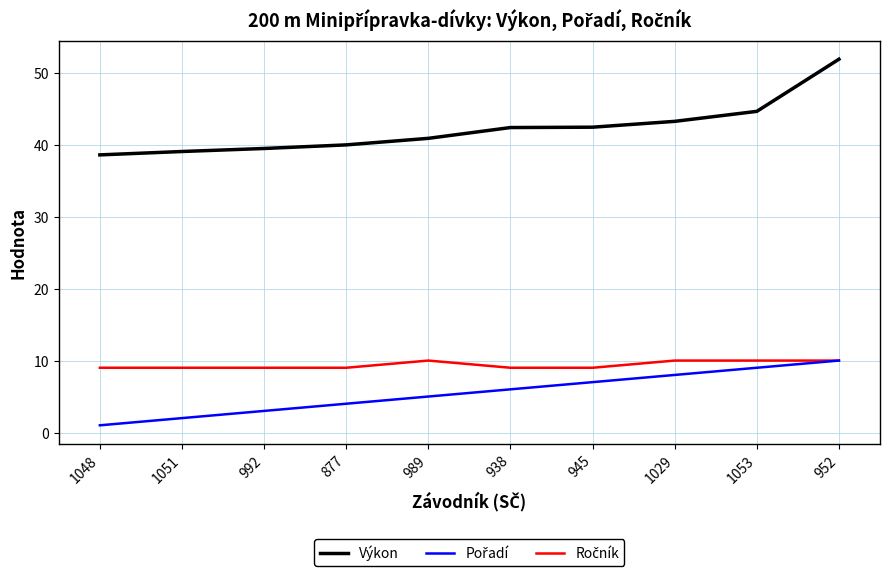

Which category has the lowest value across all series?

1048